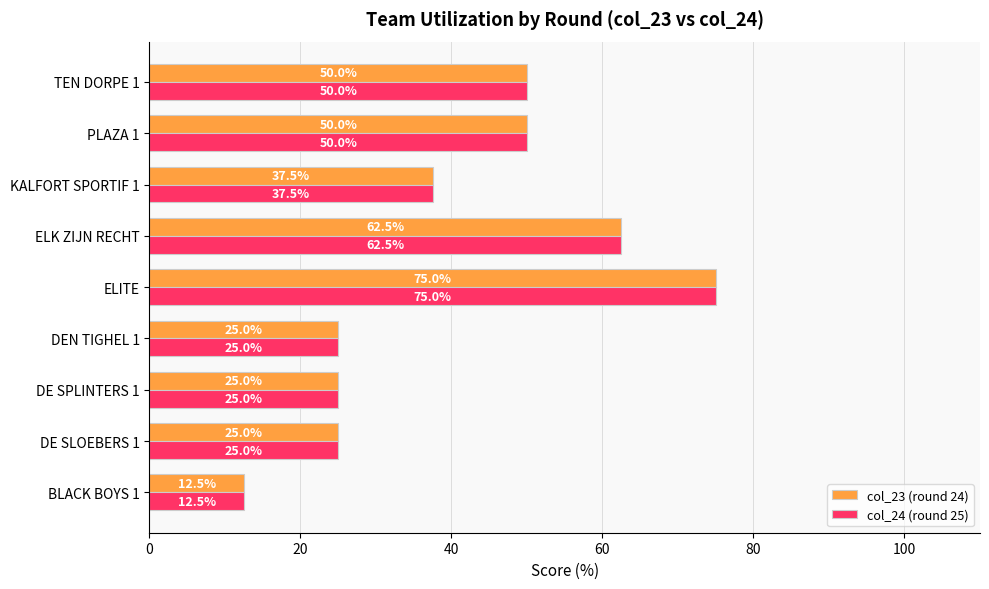

What is the sum of all col_24 (round 25) values?

362.5